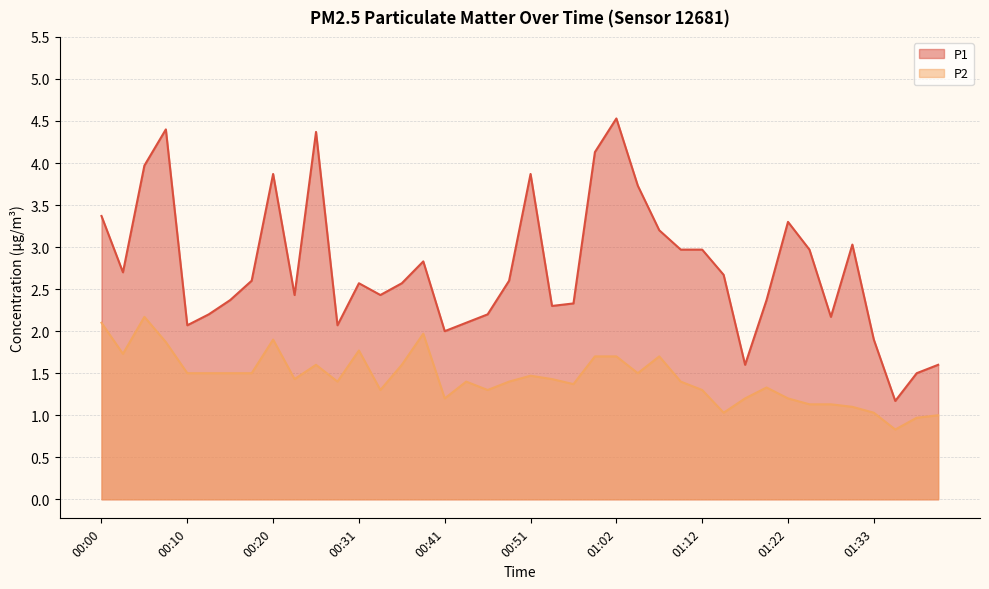

True or false: P2 has more than 1 points higher than both neighbors.

True